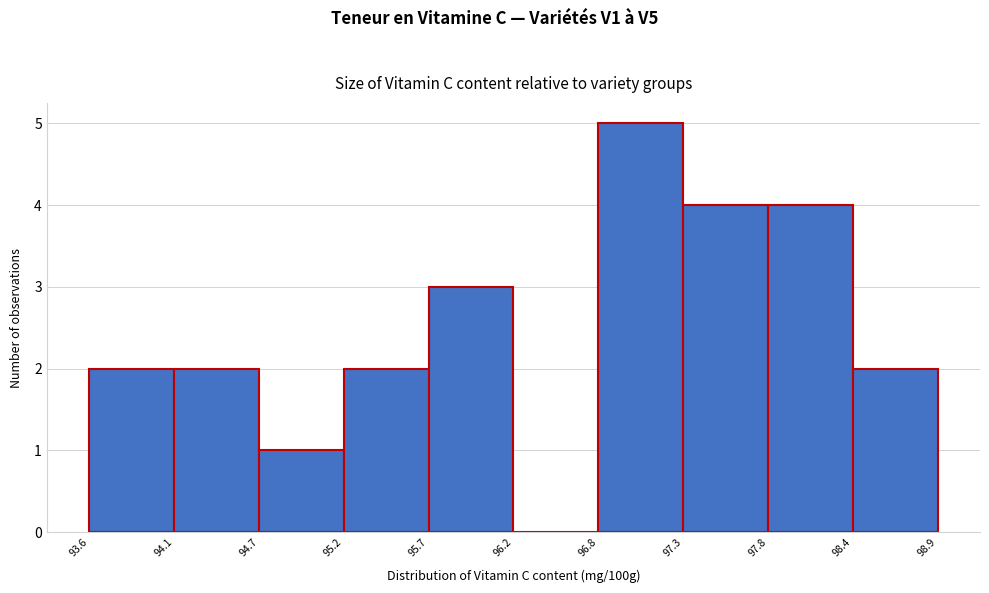

What is the height of the bar covering 97.8 to 98.4 on the x-axis? The values are not printed on the chart, so give them approximately, as read against the axis.

4